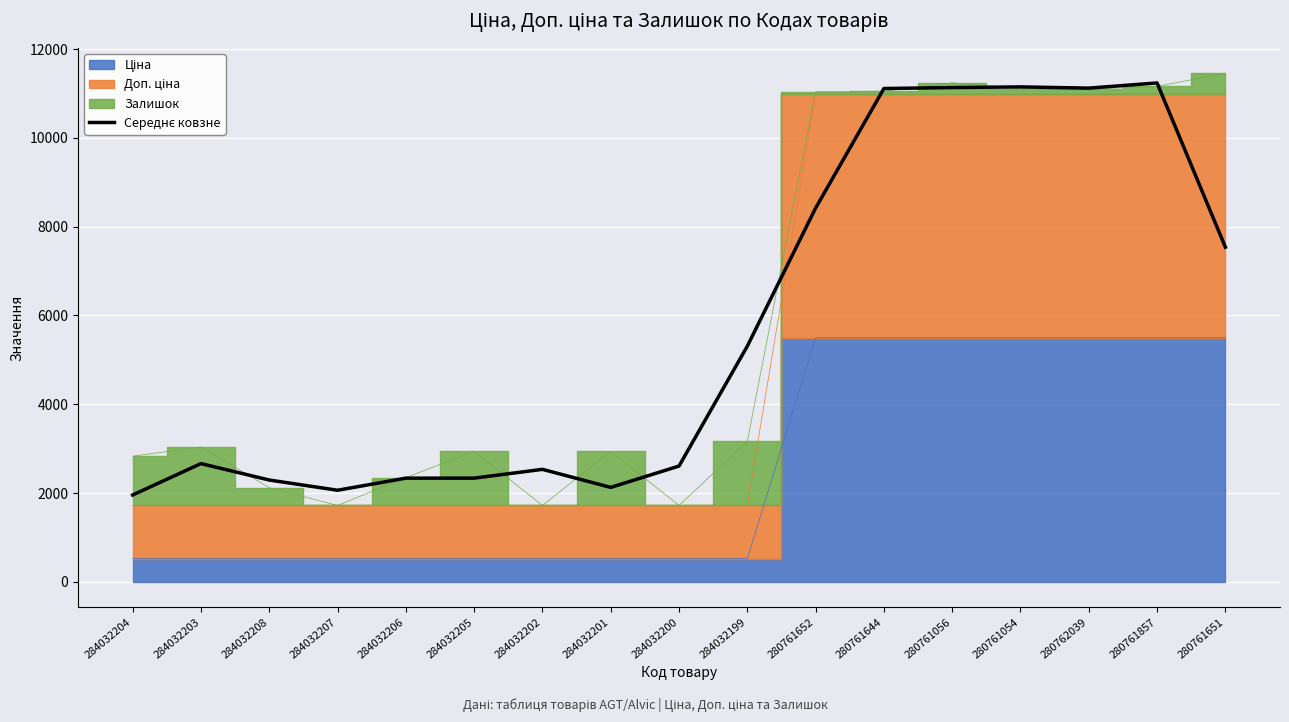

How many points are lower than both their immediate neighbors (excluding endpoints)?

3